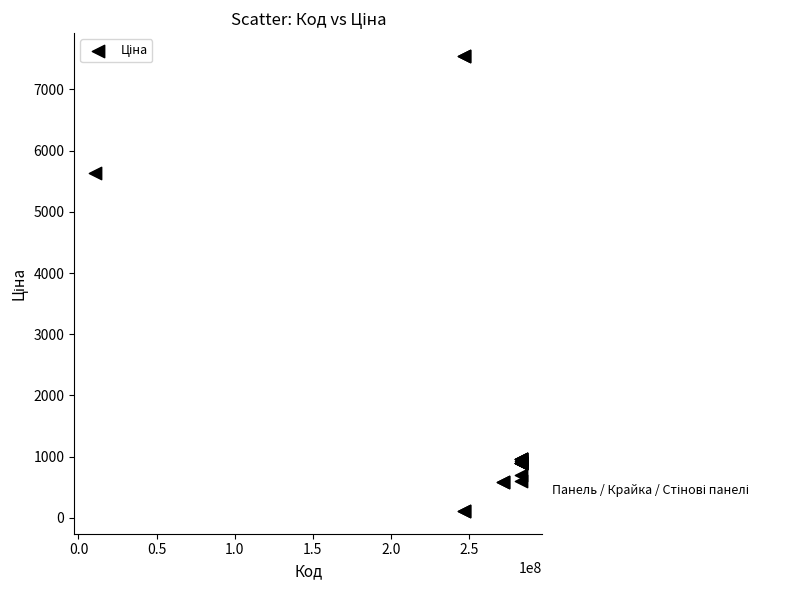

What Y value in the scatter plot is closest to 3829?

5636.0